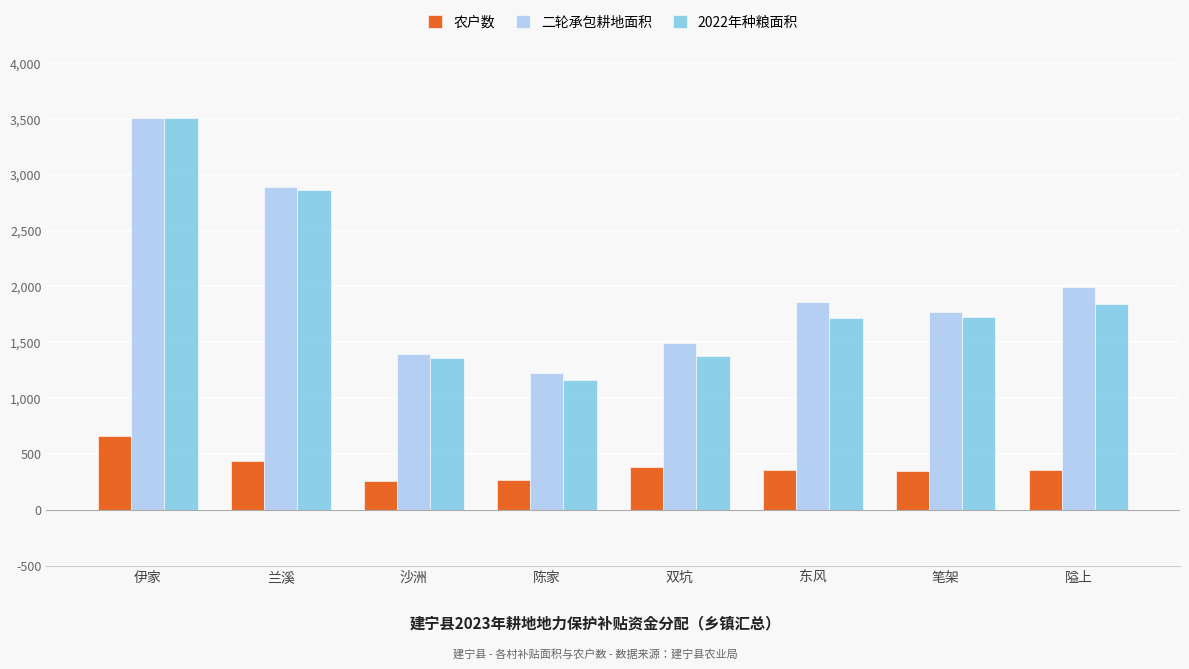

What is the highest value of the 农户数 series?

657.0